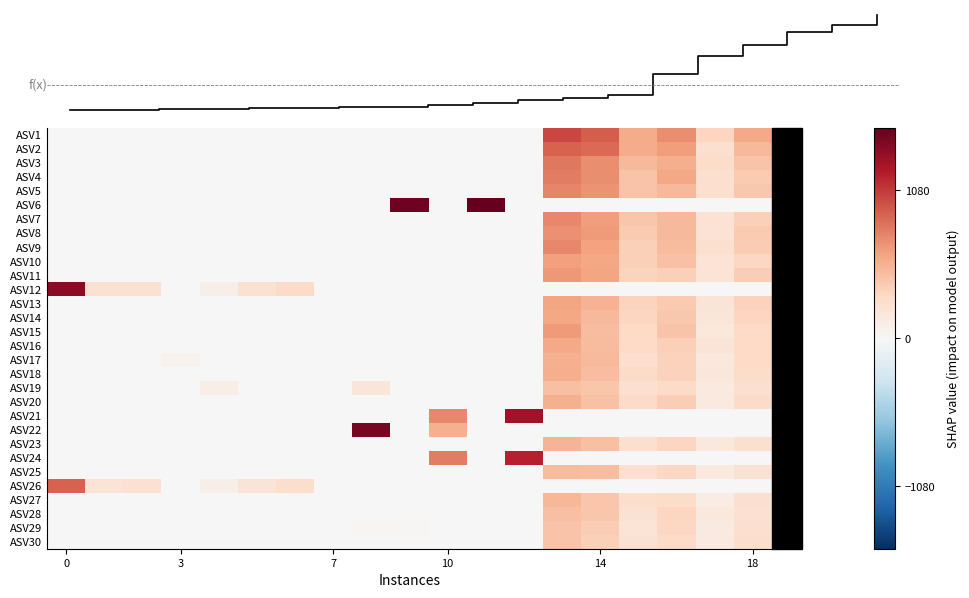

At how many categories does at least one series exceed 372?

11